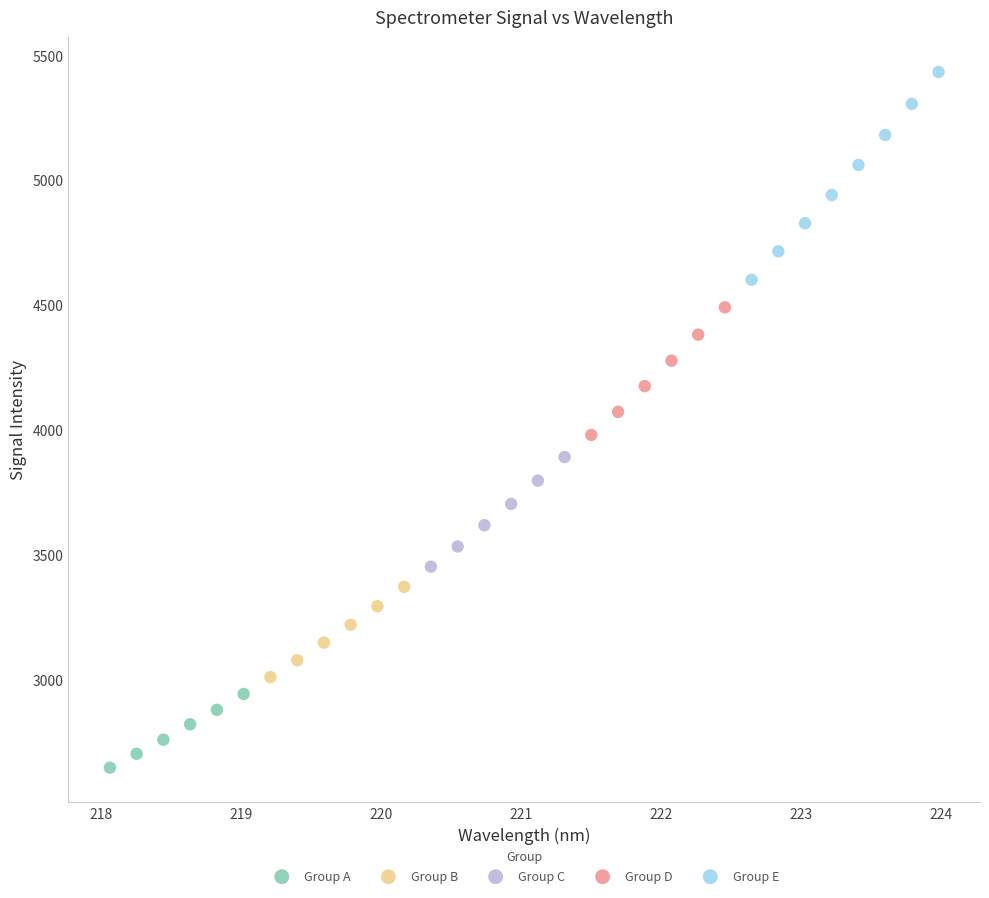

Which series contains the lowest Y value?

Group A